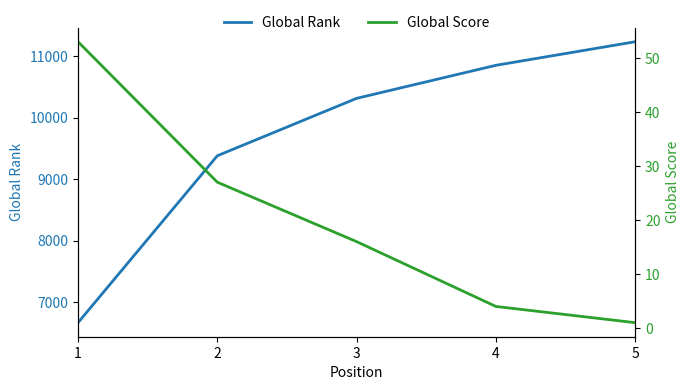

True or false: Global Rank and Global Score intersect in this chart.

False